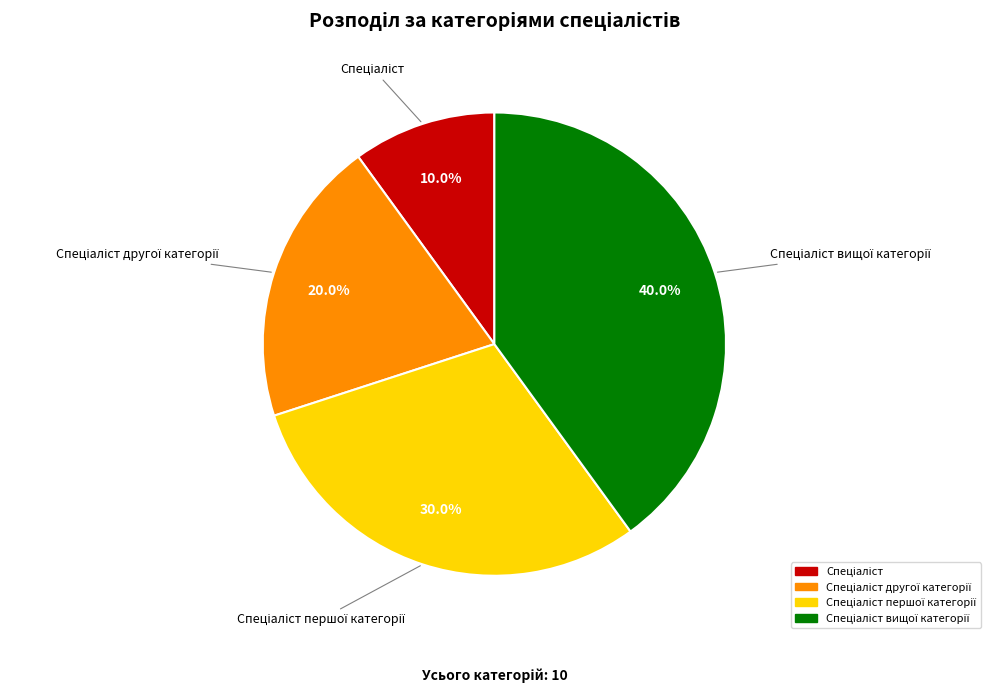

Is there a majority slice in this chart?

No